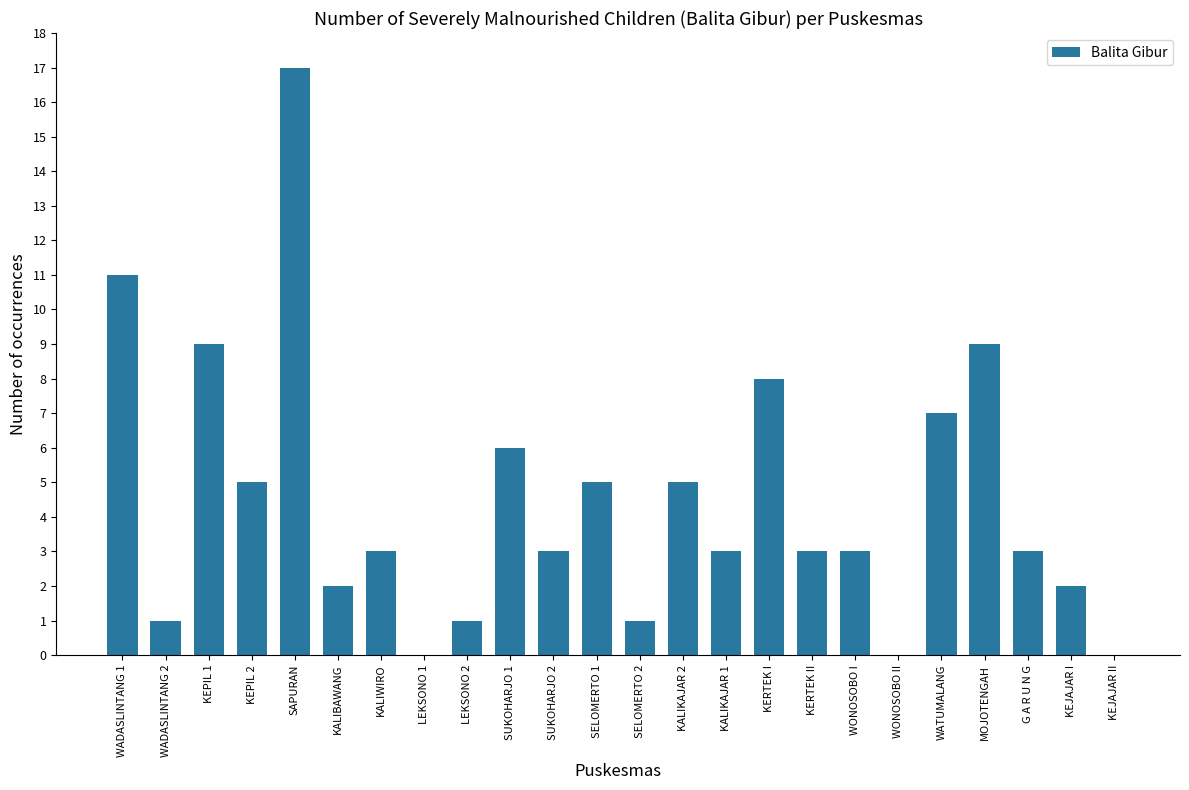

Which category has the highest value across all series?

SAPURAN